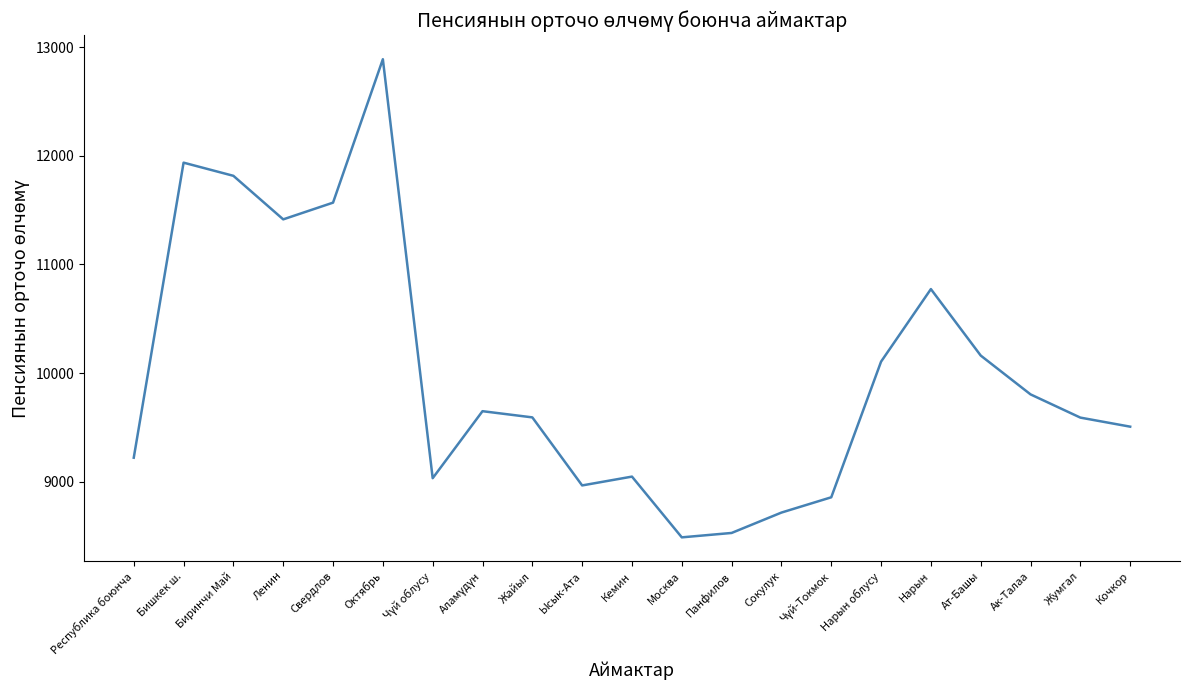

What is the greatest value displayed?

12889.3